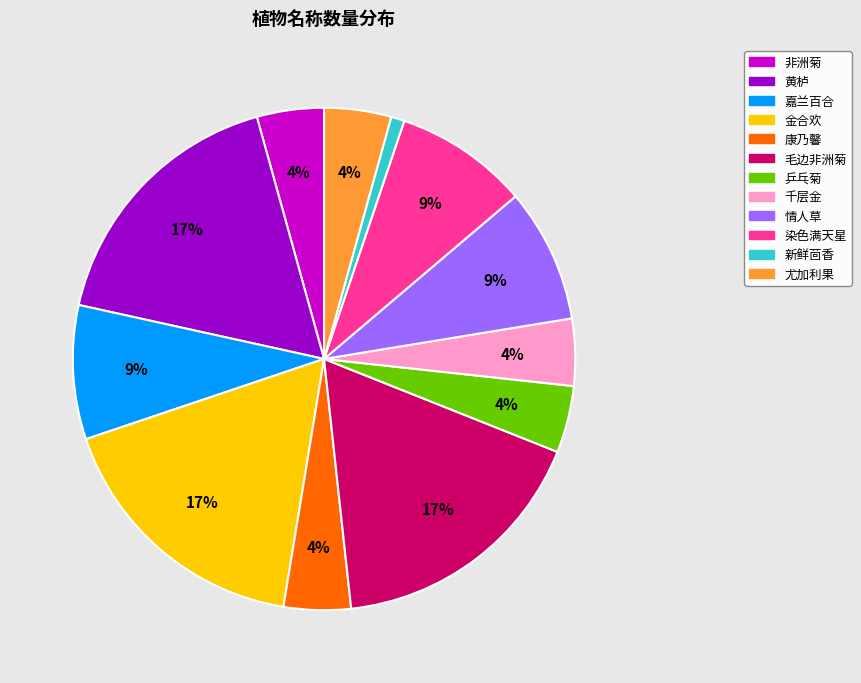

Is the sum of 嘉兰百合 and 黄栌 greater than half?

No